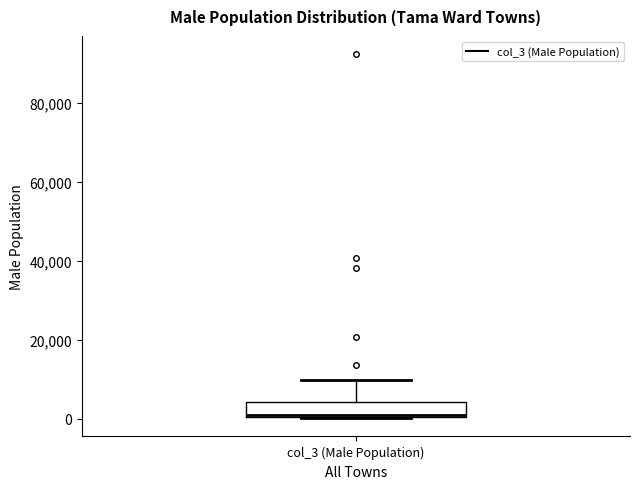

Read this box plot against the y-axis: the position of the median line, the range covered by the box, and the ends of both whiskers. The values are not printed on the chart, so give them approximately, as read against the axis.

median 0, box 0 to 4000, whiskers 0 to 10000